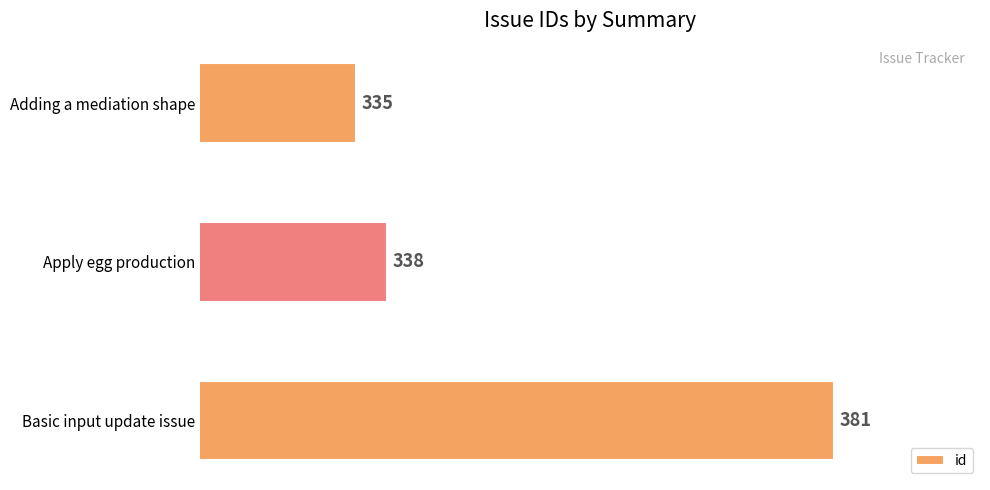

What is the ratio of the value at Apply egg production to the value at Adding a mediation shape?

1.0